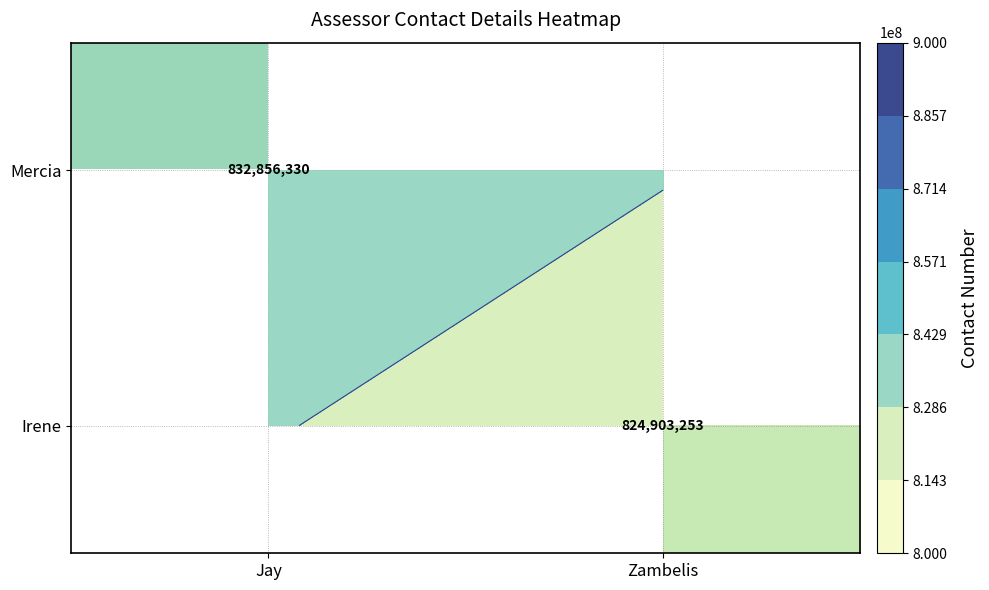

Rank the categories by Irene value from lowest to highest.

Jay, Zambelis